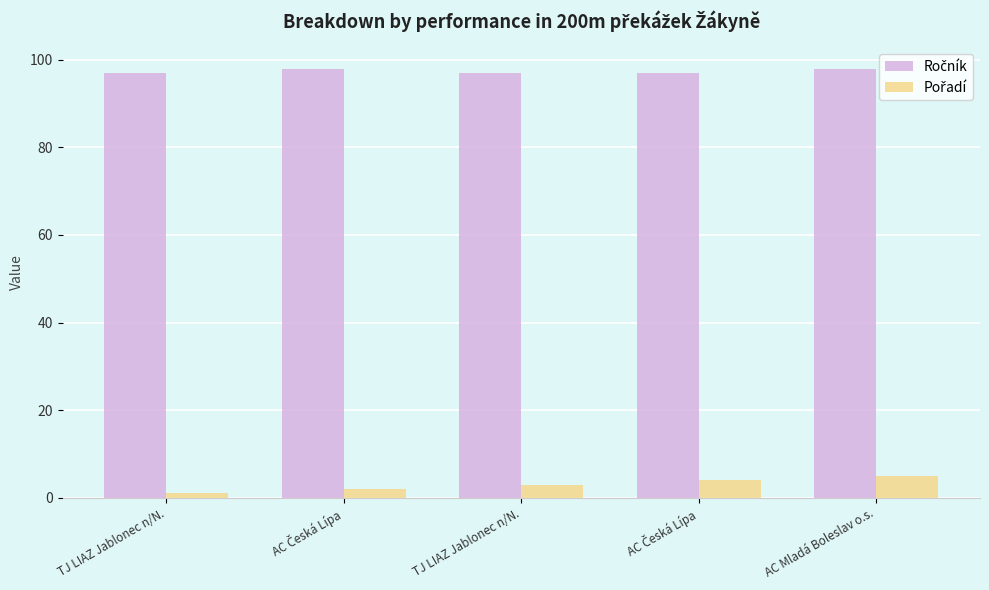

At which label is Pořadí closest to 3?

TJ LIAZ Jablonec n/N.